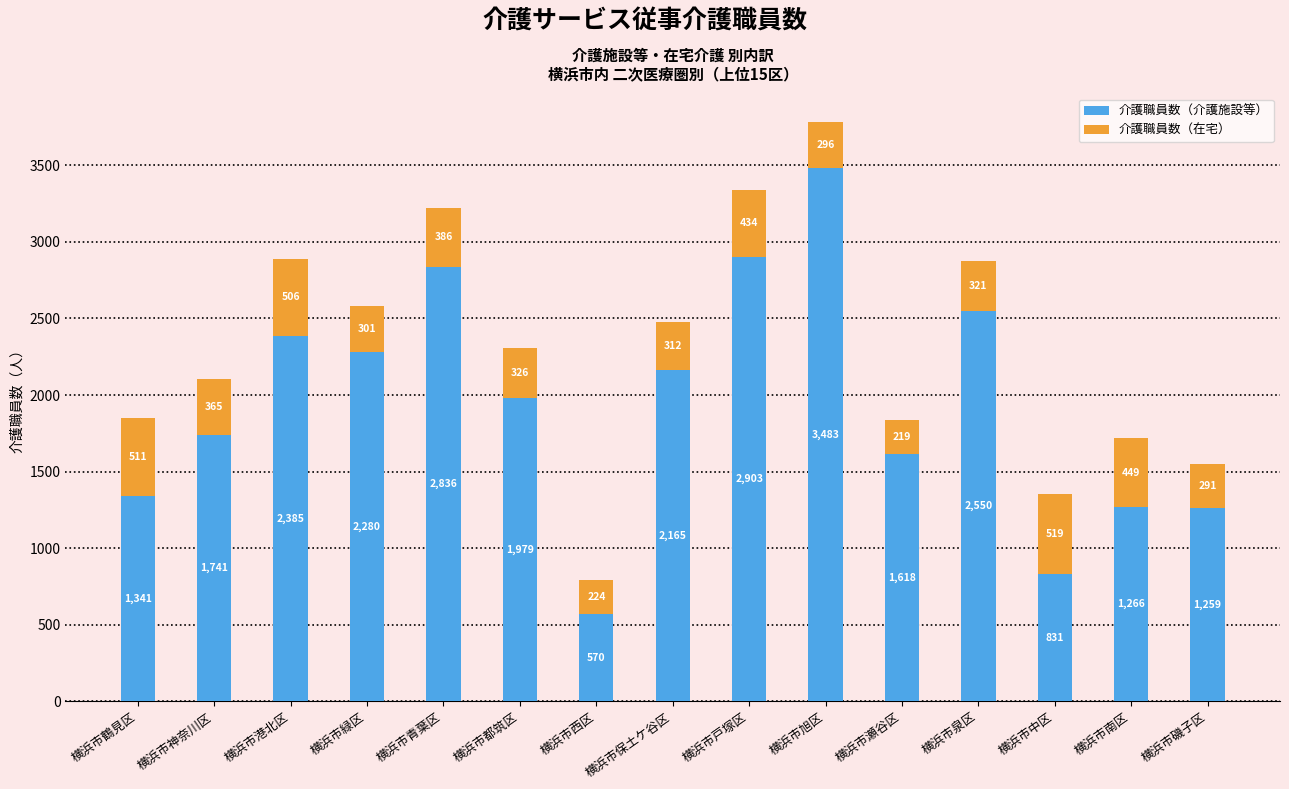

At which category is the sum across all series the highest?

横浜市旭区